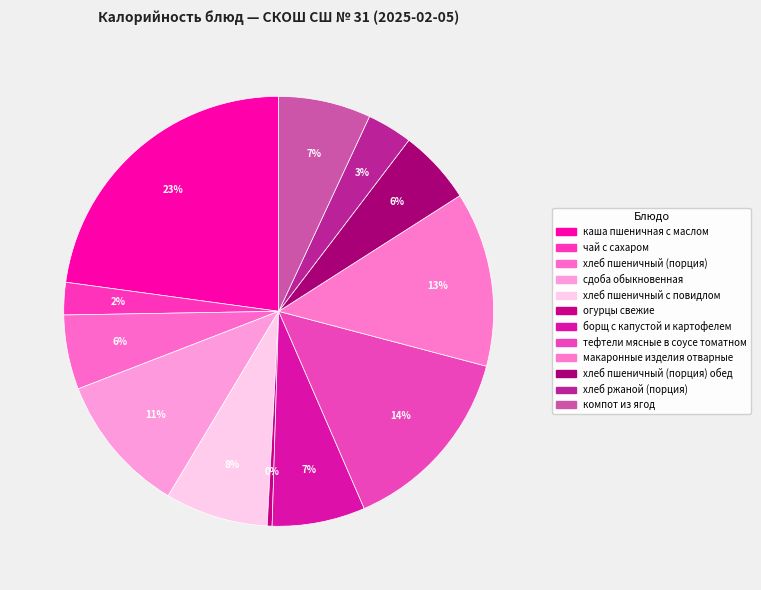

Count the number of slices in the pie.

12